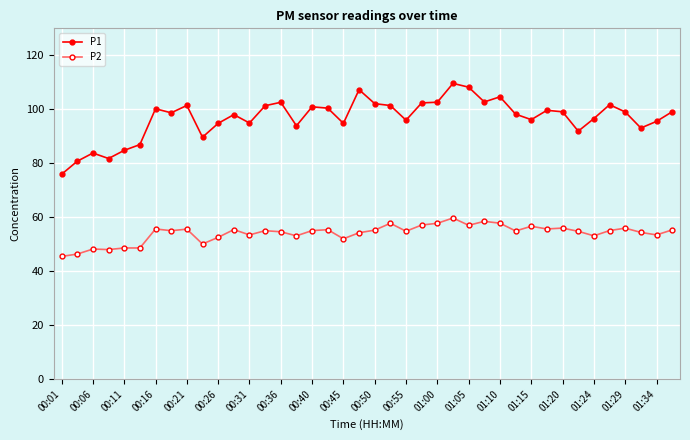

What is the smallest value displayed?

45.5